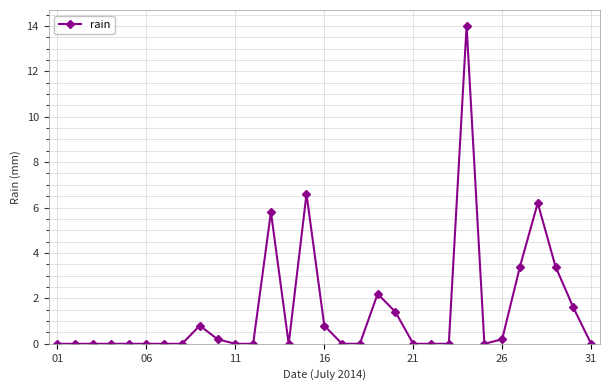

What is the maximum value shown in the chart?

14.0